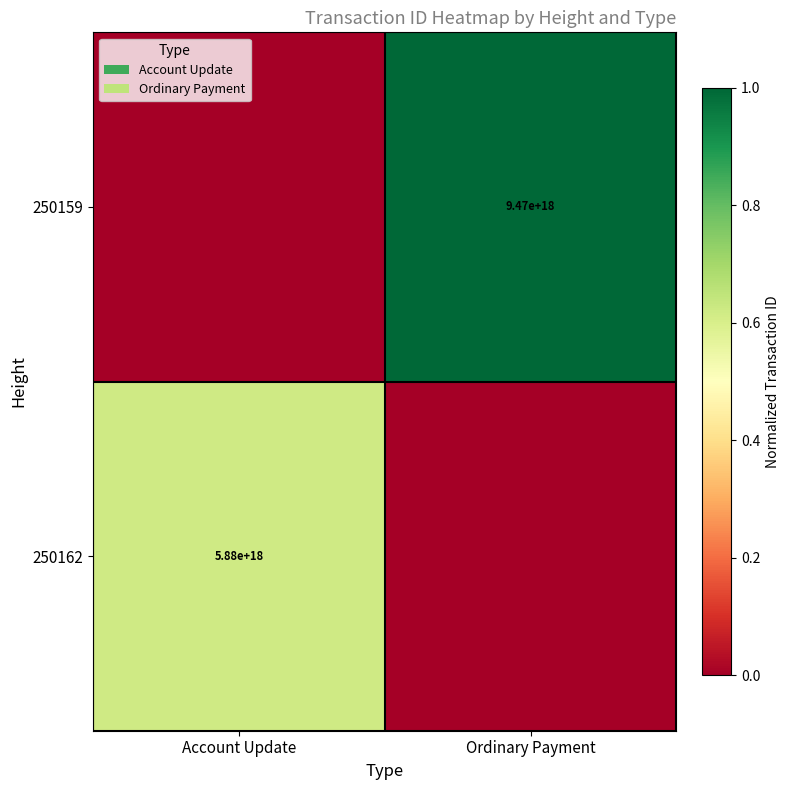

The 250159 series shows 9470000000000000000 at Ordinary Payment. True or false?

True